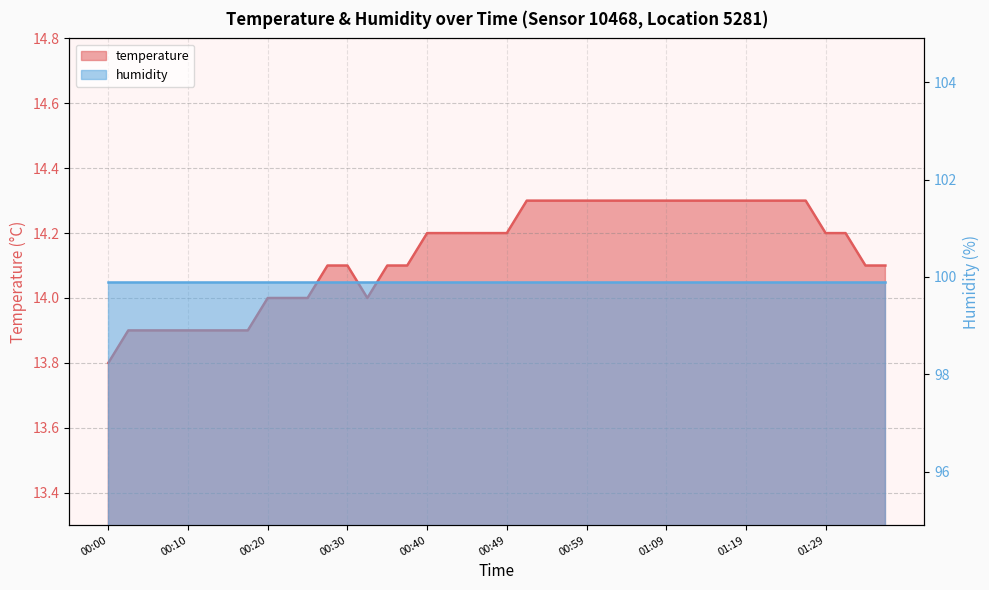

What is the sum of all values?

565.6